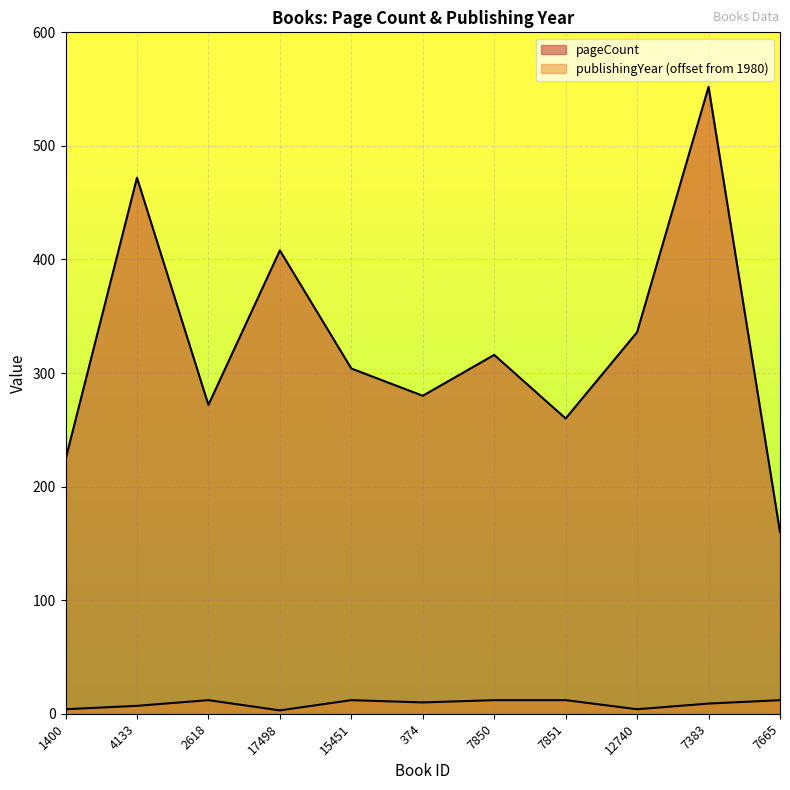

How many lines are shown in the chart?

2